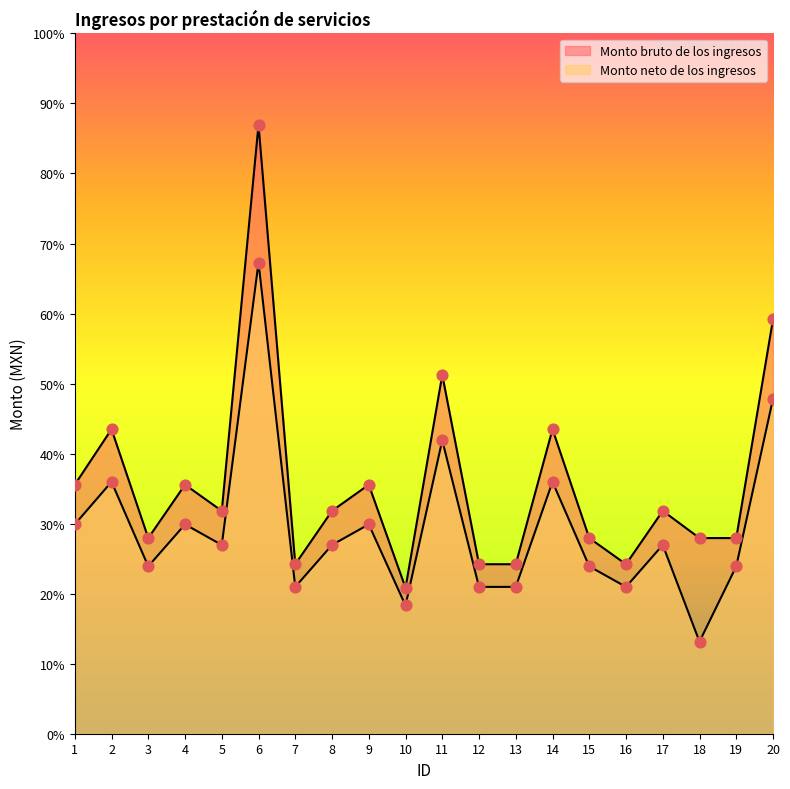

Which series contains the lowest Y value?

Monto neto de los ingresos